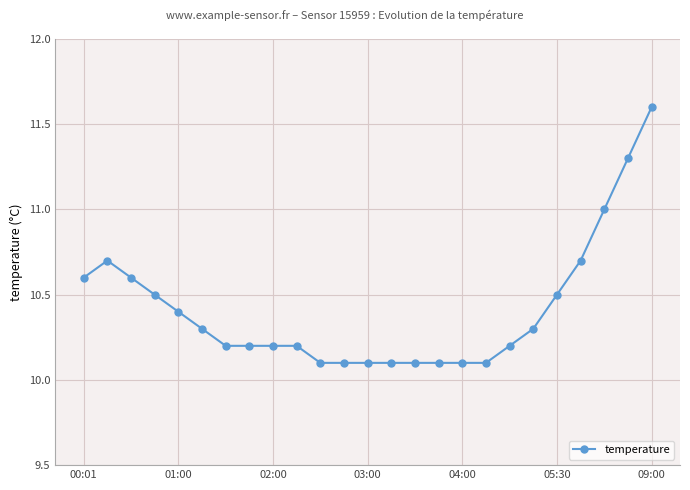

What is the minimum value shown in the chart?

10.1